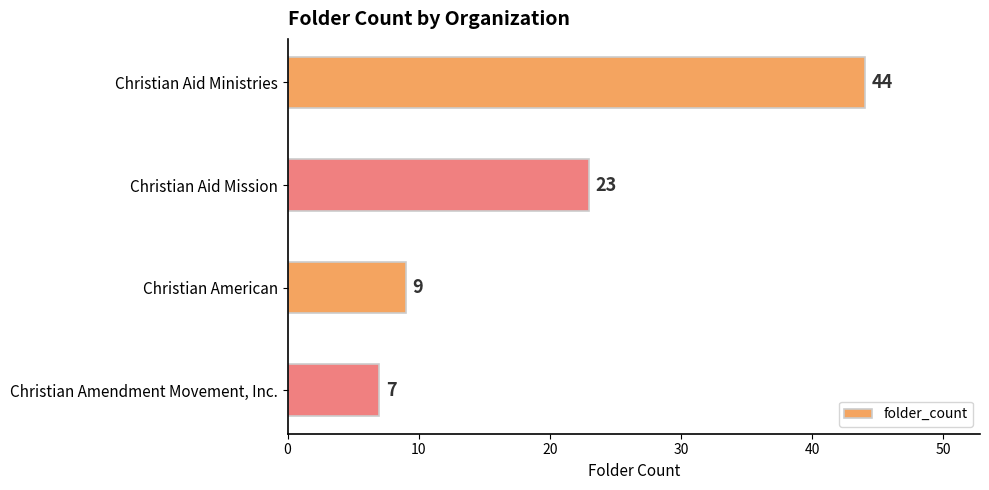

What is the label of the 1st bar from the bottom?

Christian Amendment Movement, Inc.